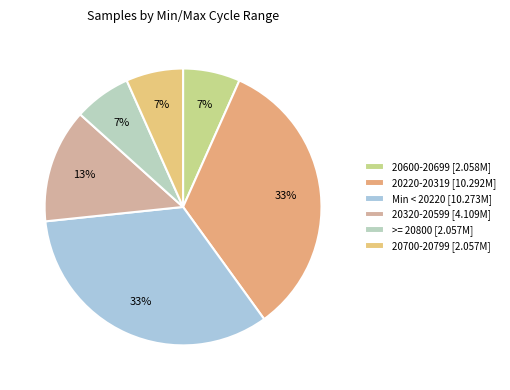

How many segments does this pie chart have?

6